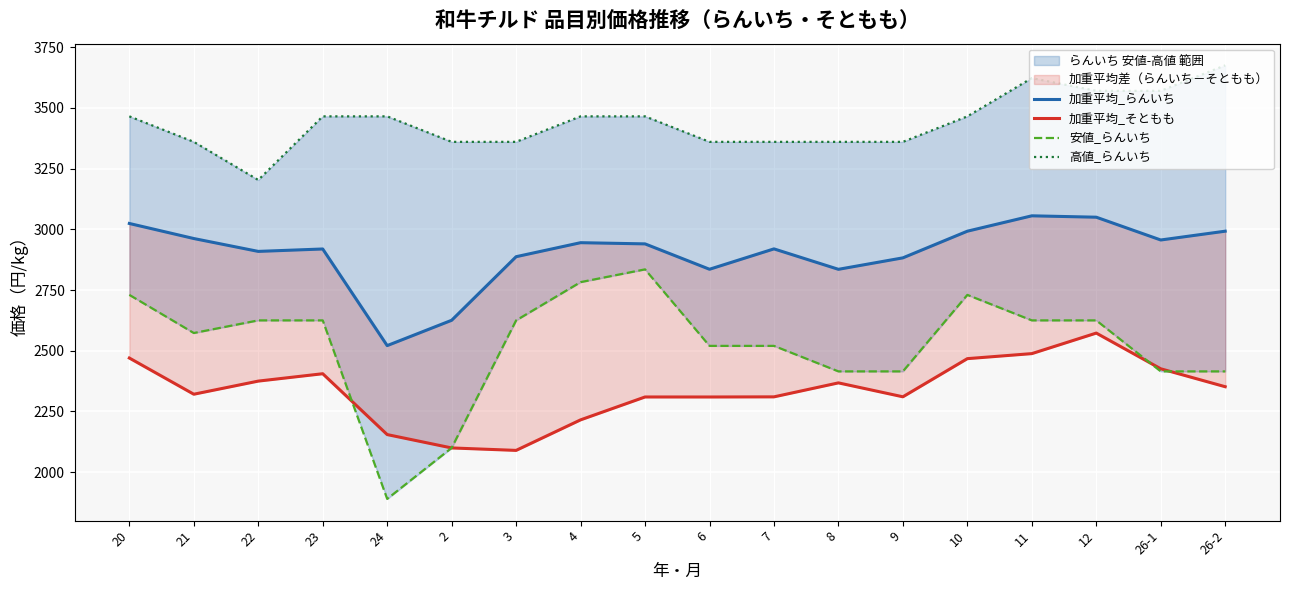

What position from the right is 4?

11